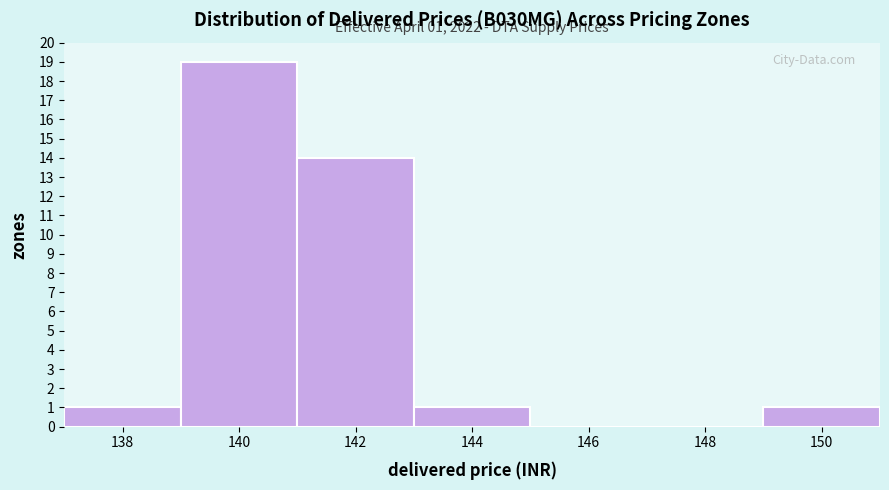

Reading left to right, list all the values displayed in this chart.

138=1	140=19	142=14	144=1	146=0	148=0	150=1